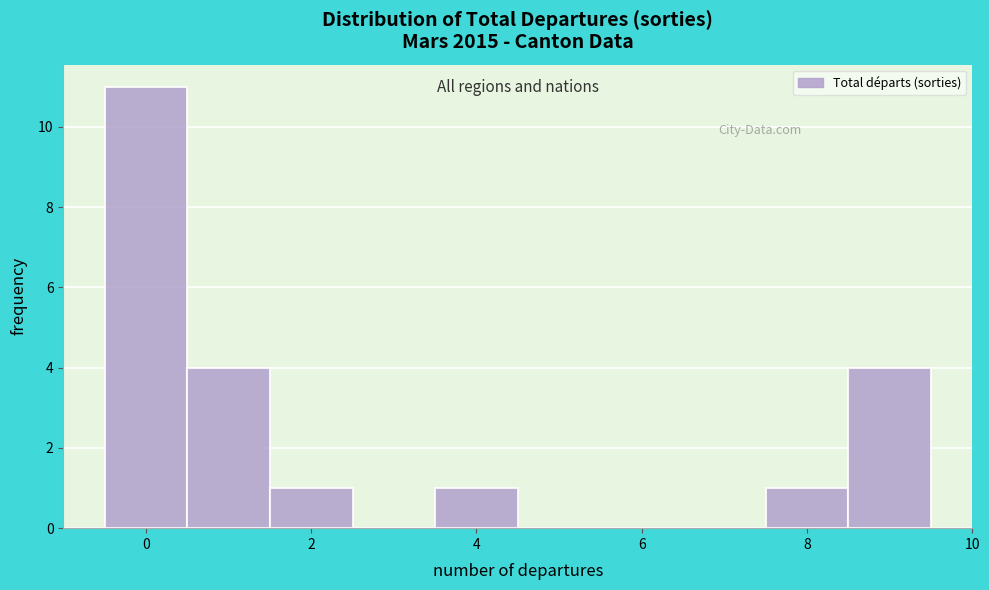

Reading left to right, transcribe this chart: for each bar, give the range it covers on the x-axis and its height. Neither the bar edges nor the heights are printed on the chart, so give them approximately, as read against the axes.

-0.5 to 0.5: 11
0.5 to 1.5: 4
1.5 to 2.5: 1
2.5 to 3.5: 0
3.5 to 4.5: 1
4.5 to 5.5: 0
5.5 to 6.5: 0
6.5 to 7.5: 0
7.5 to 8.5: 1
8.5 to 9.5: 4